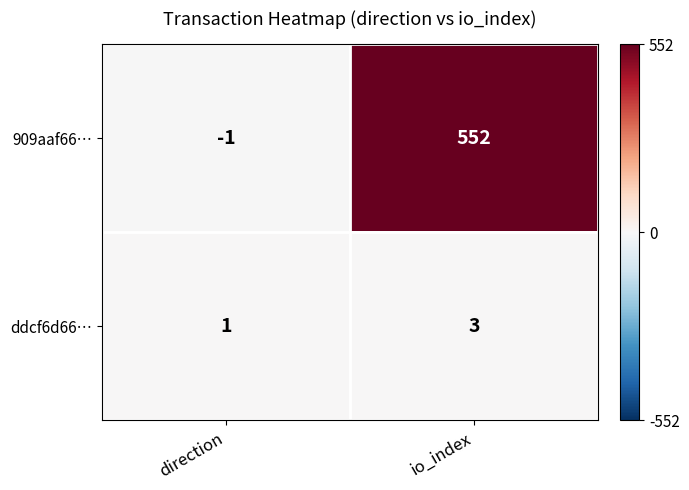

What is the average value of the 909aaf66… series?

276